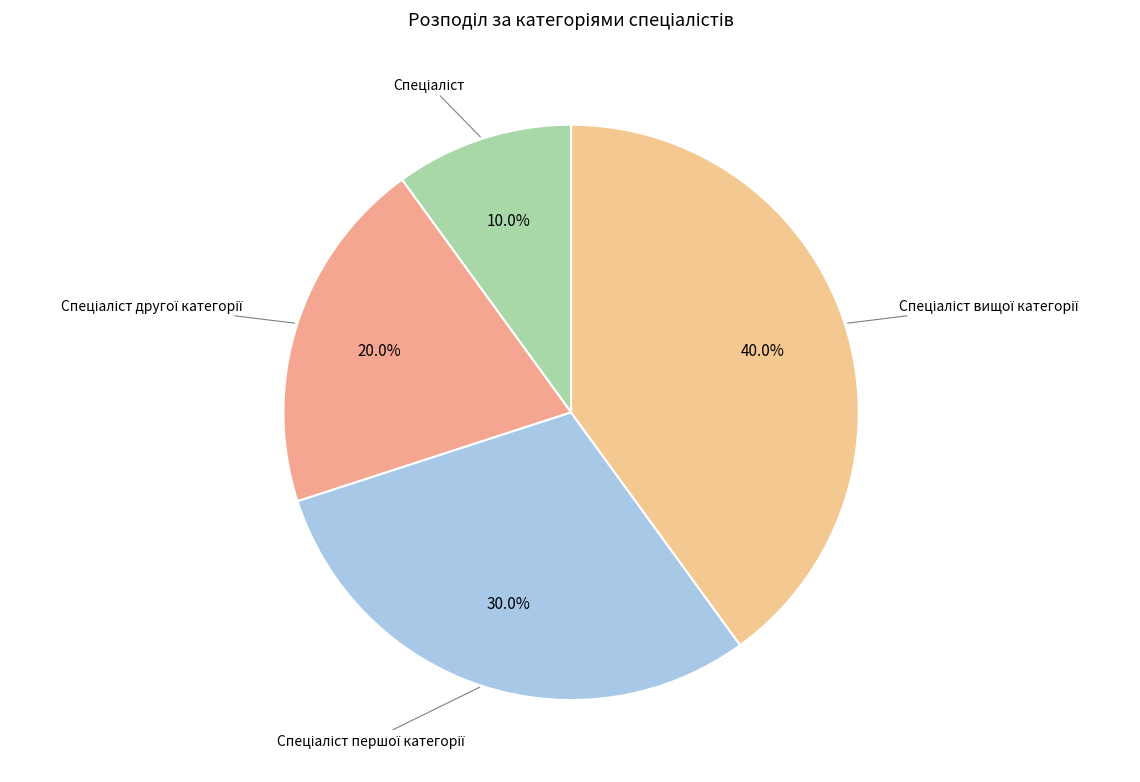

How many segments does this pie chart have?

4